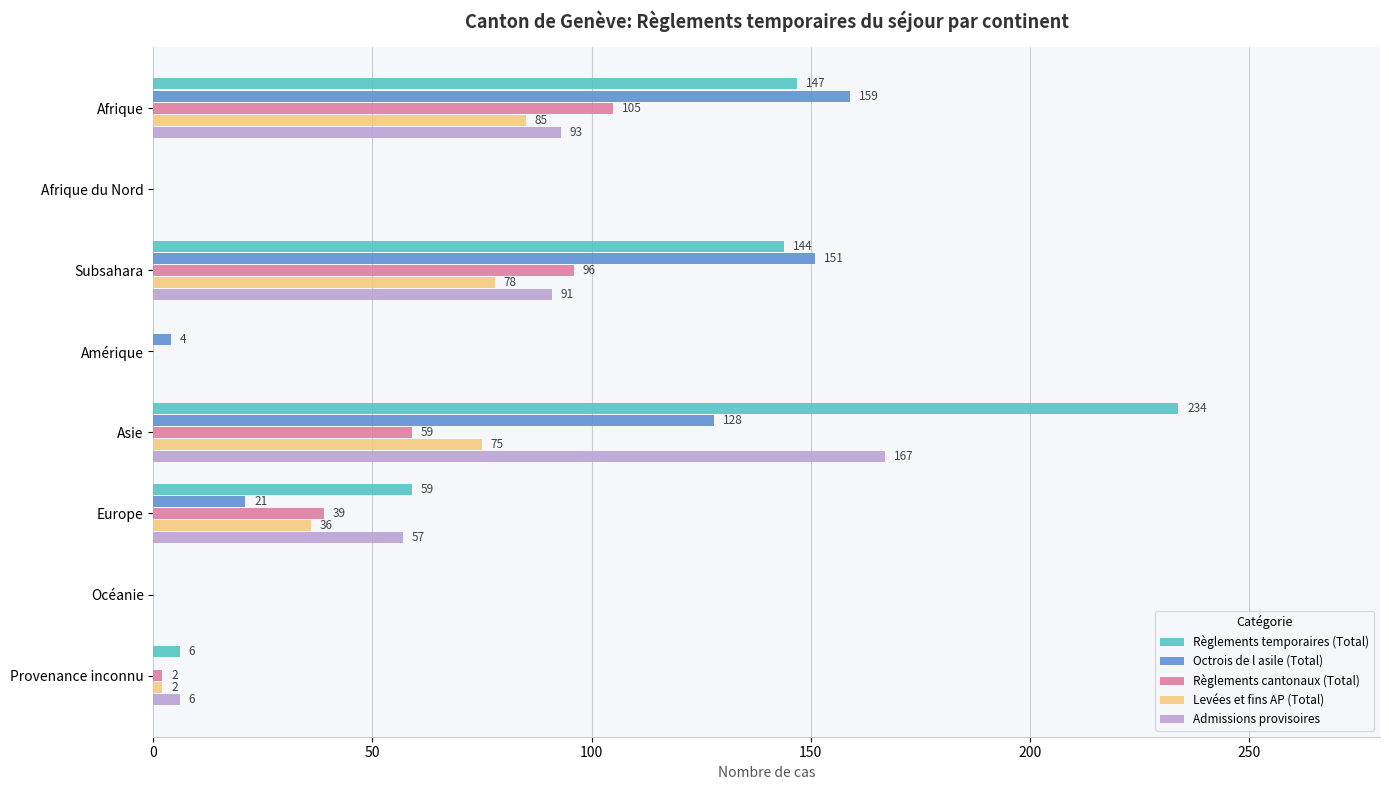

The value of Octrois de l asile (Total) at Provenance inconnu is 82. True or false?

False